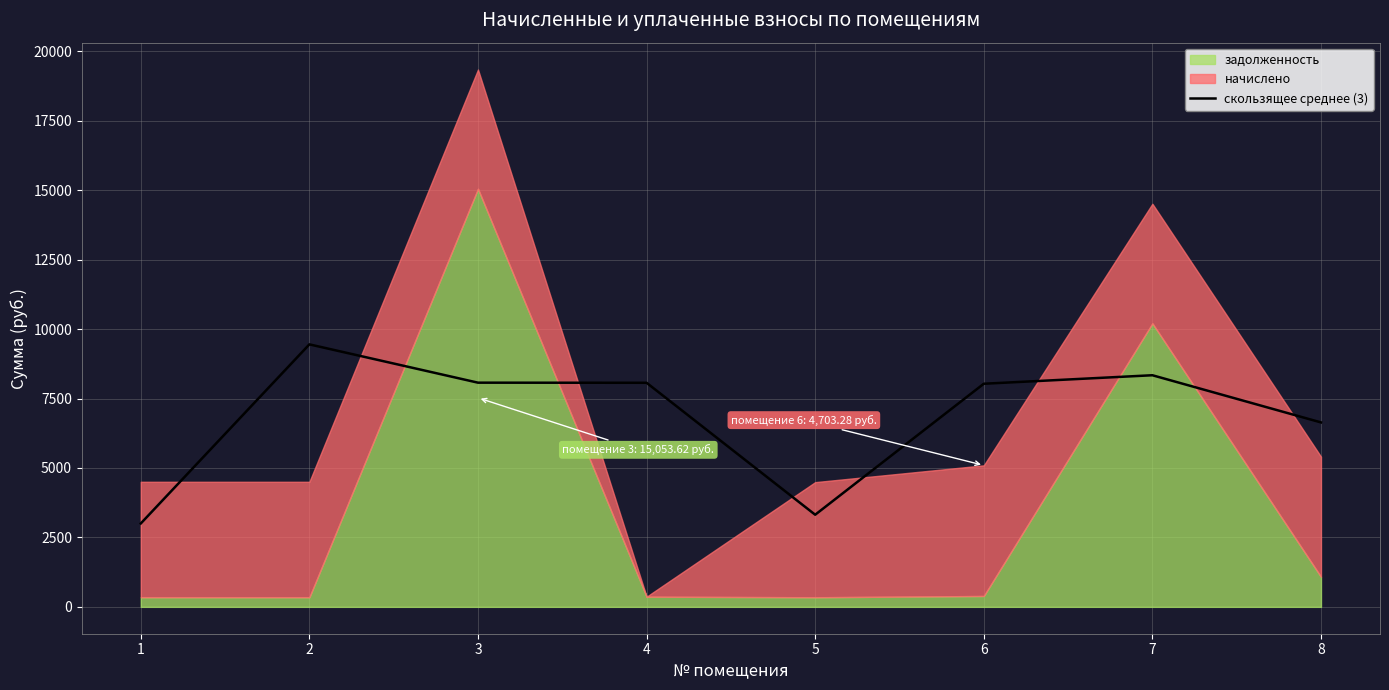

The value at 1 is 1729.1. True or false?

False